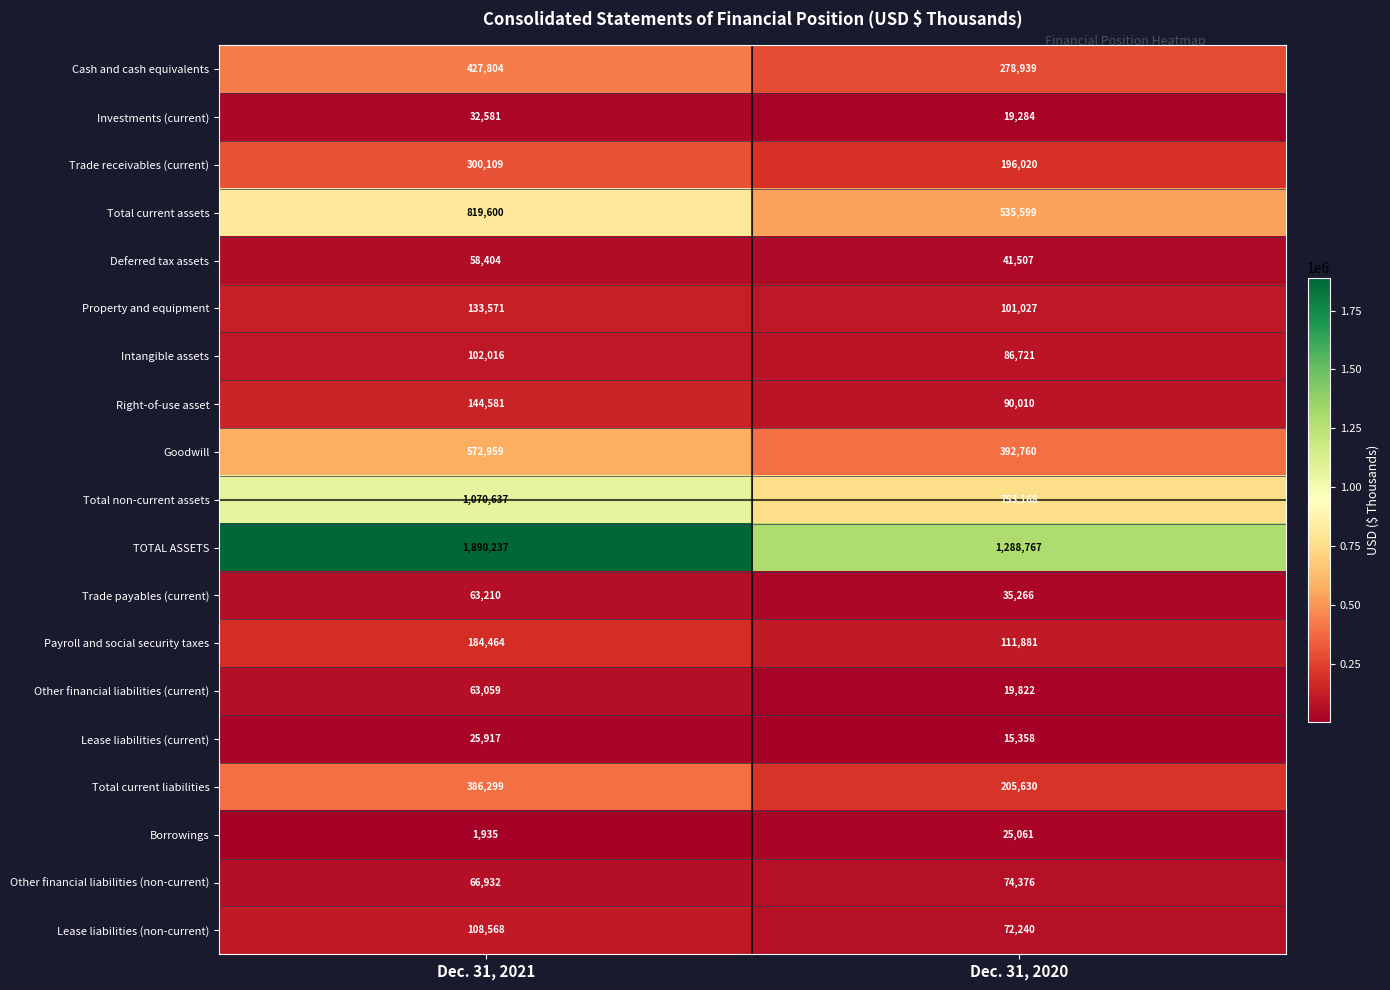

What is the maximum value shown in the chart?

1890237